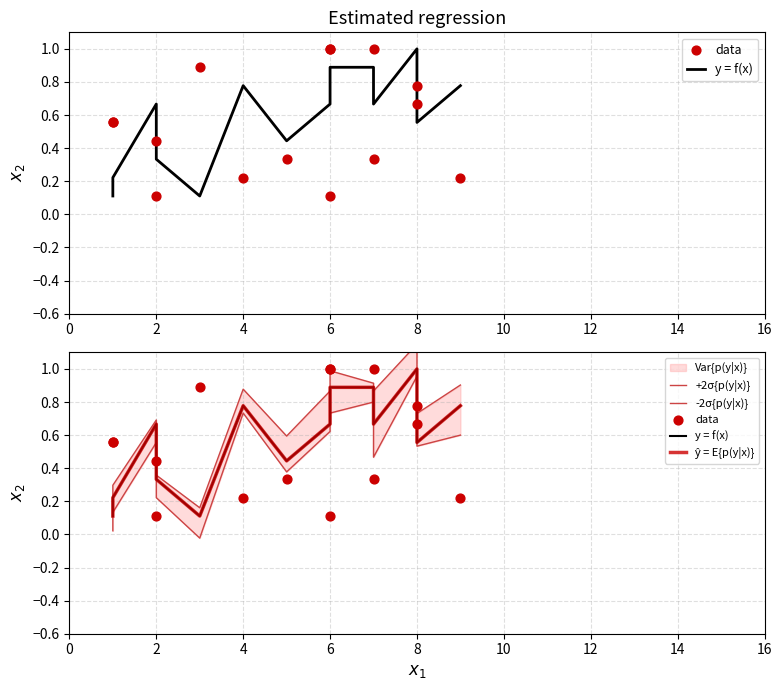

Which series has the largest Y range (max minus min)?

+2σ{p(y|x)}